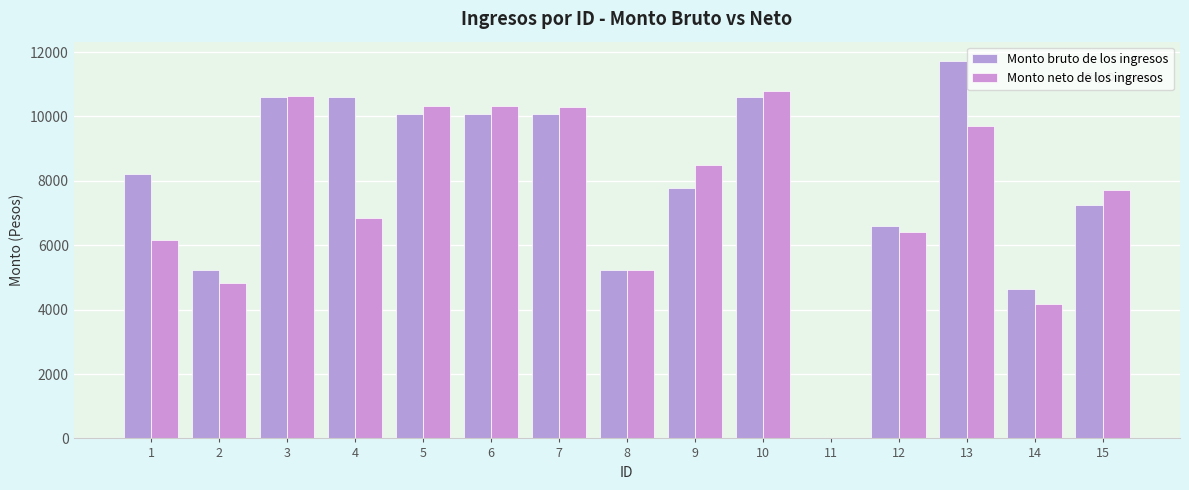

True or false: Monto bruto de los ingresos has a value of 14471.1 at 3.

False